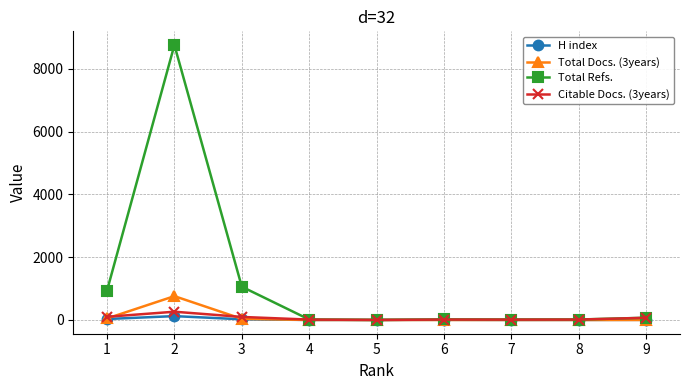

List the series in order of their peak value, highest first.

Total Refs., Total Docs. (3years), Citable Docs. (3years), H index